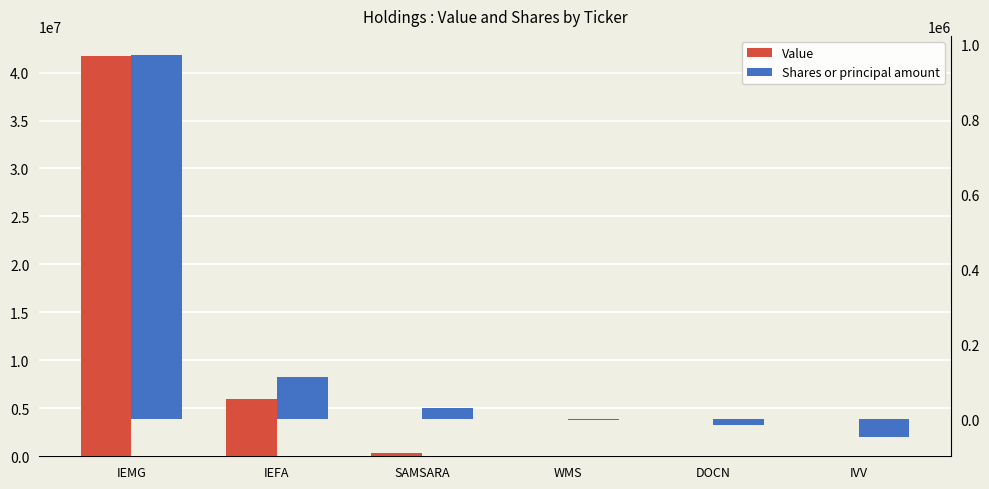

Rank the categories by Value value from highest to lowest.

IEMG, IEFA, SAMSARA, WMS, DOCN, IVV